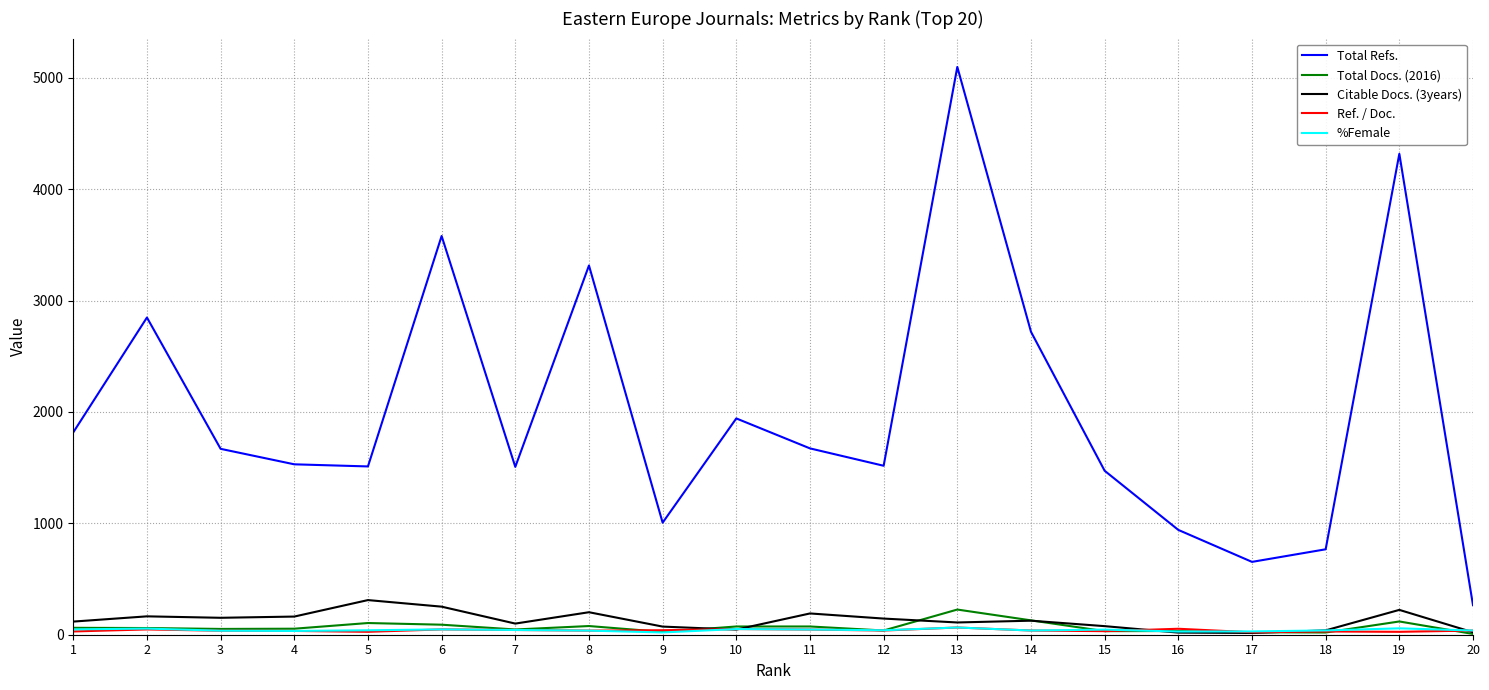

Is the value of %Female at 11 greater than the value of Total Refs. at 6?

No